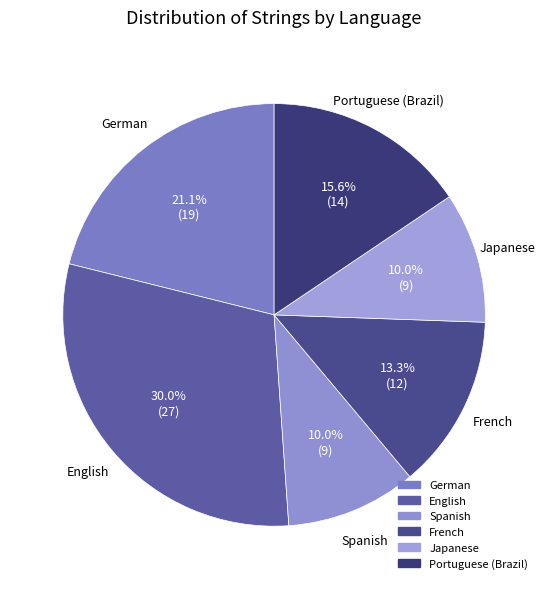

Approximately how many times larger is the value at German compared to English?

0.7